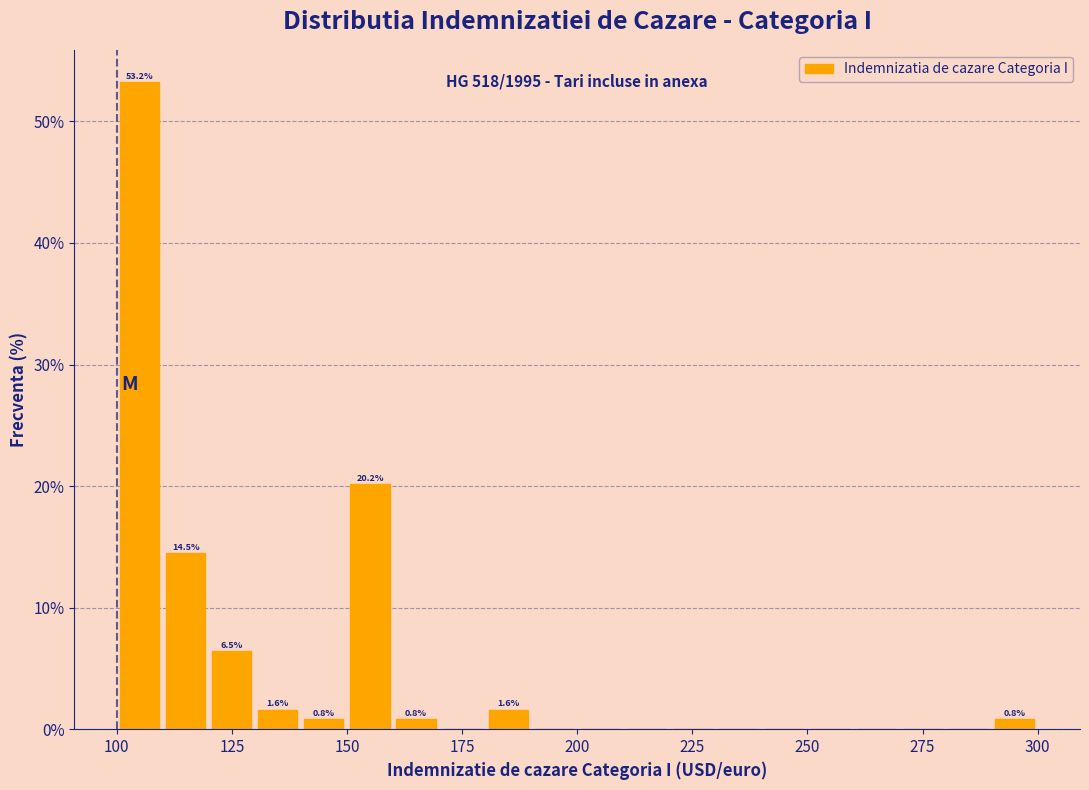

Around what value on the x-axis is the tallest bar? Give the approximate position of its centre, as read against the axis.

105